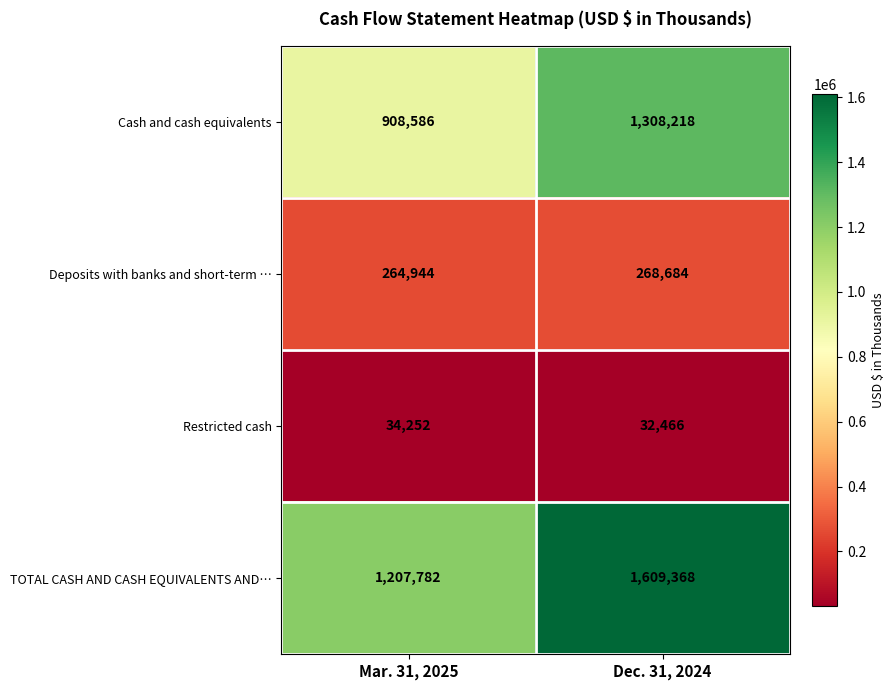

Reading left to right, transcribe all the data shown in this chart.

Cash and cash equivalents: Mar. 31, 2025=908586	Dec. 31, 2024=1308218
Deposits with banks and short-term …: Mar. 31, 2025=264944	Dec. 31, 2024=268684
Restricted cash: Mar. 31, 2025=34252	Dec. 31, 2024=32466
TOTAL CASH AND CASH EQUIVALENTS AND…: Mar. 31, 2025=1207782	Dec. 31, 2024=1609368